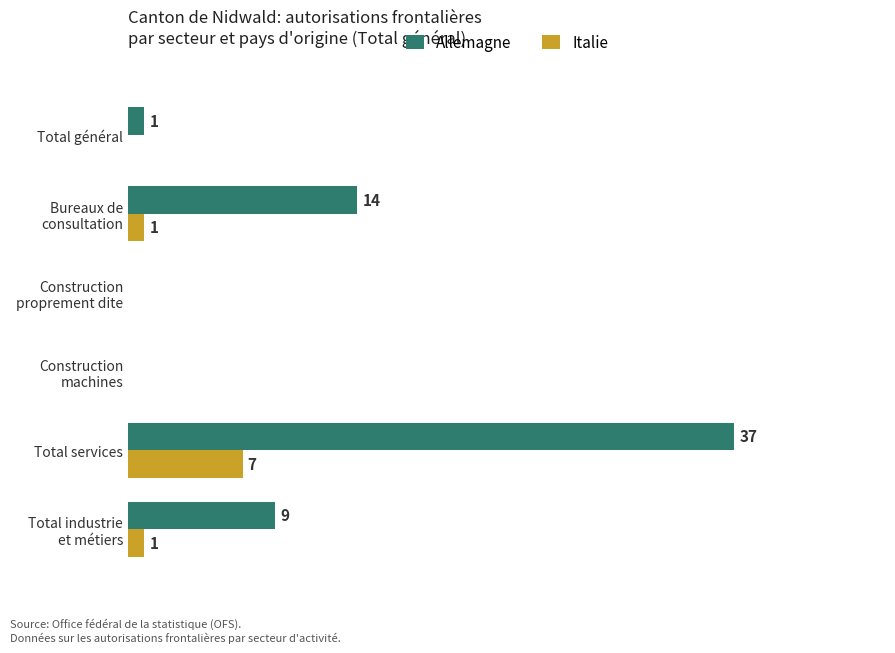

Which series has the largest total across all categories?

Allemagne